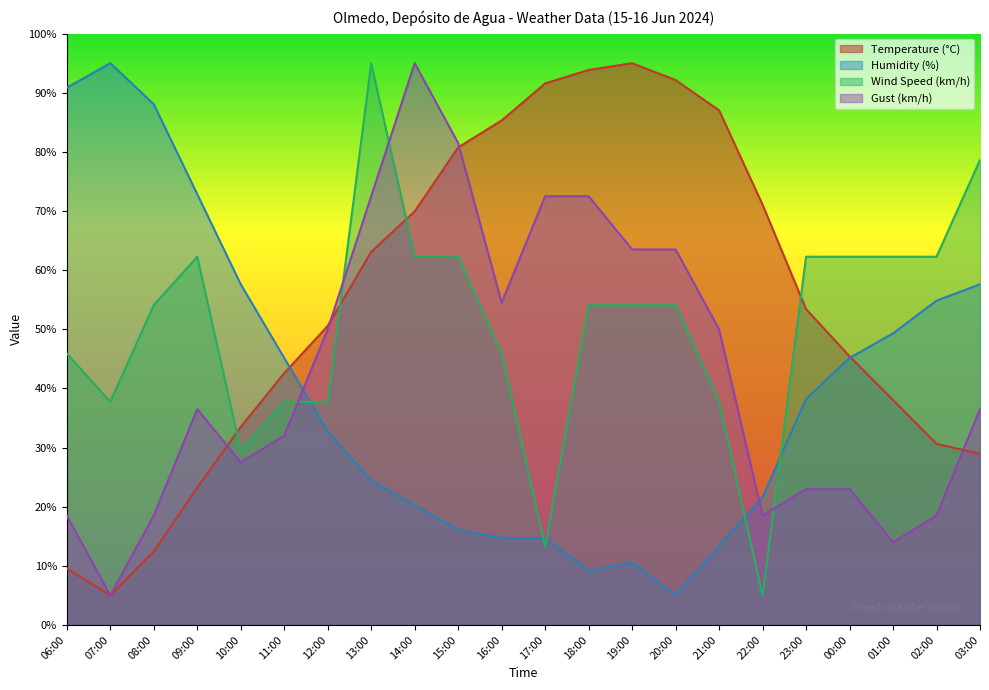

Which series changed the most between 16:00 and 03:00?

Temperature (°C)